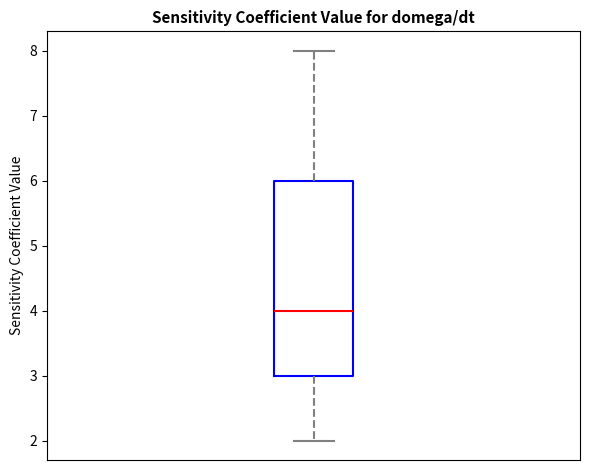

Where does the median line of the box sit on the y-axis? The values are not printed on the chart, so give them approximately, as read against the axis.

4